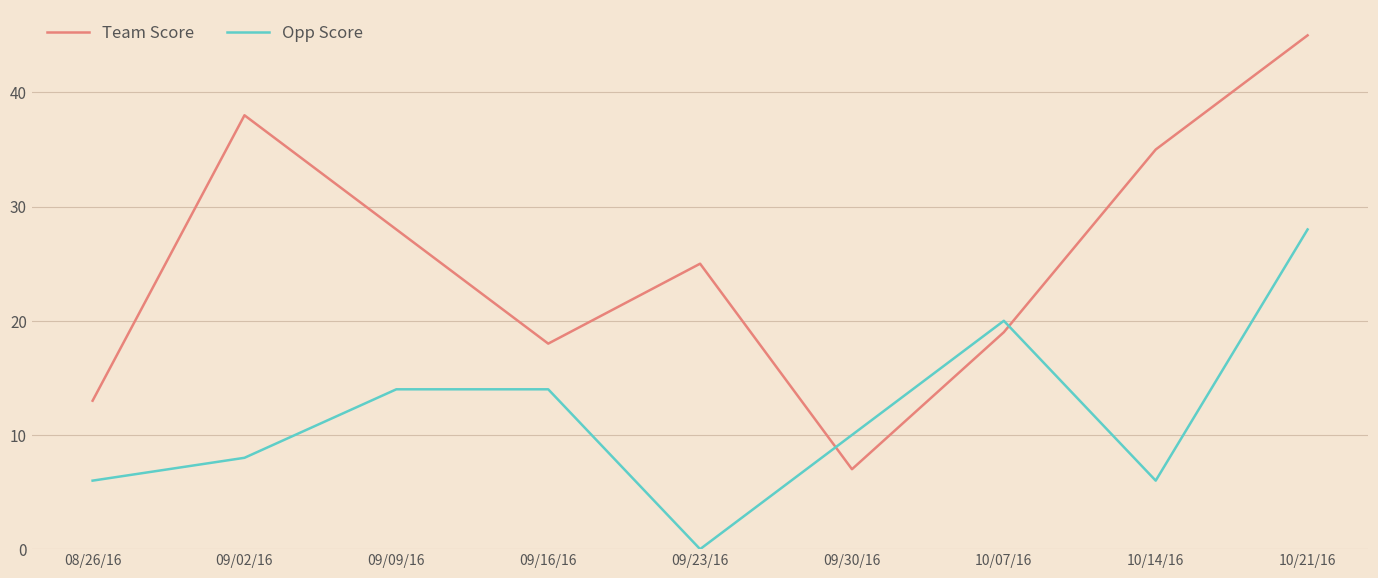

Is it true that Opp Score equals 6 at 08/26/16?

True